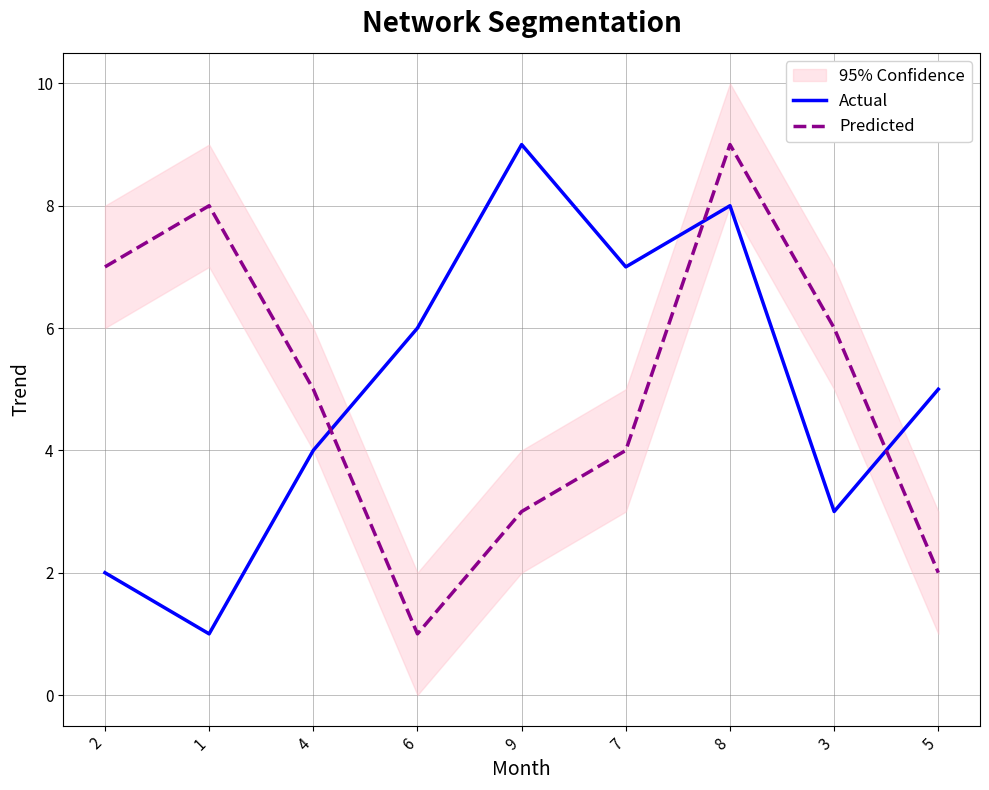

Which category has the highest value in the Predicted series?

8